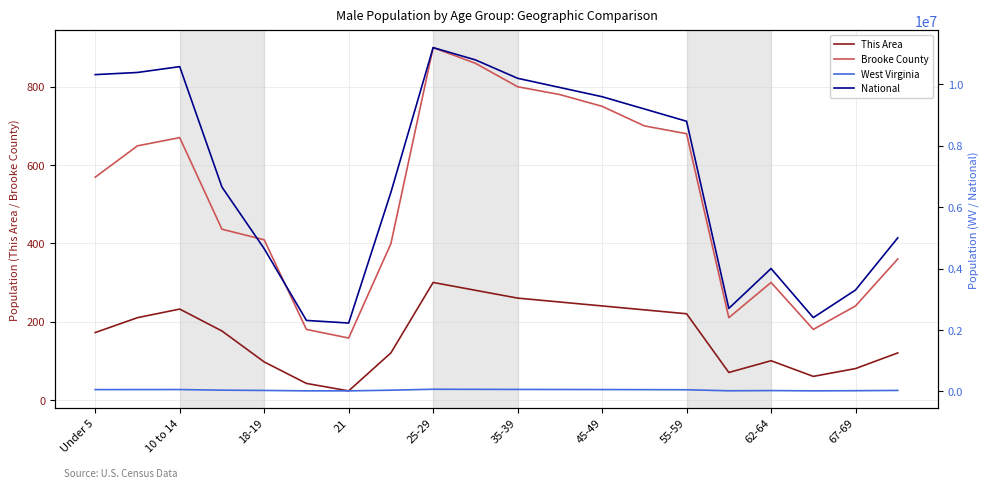

At which label is This Area closest to 161?

Under 5